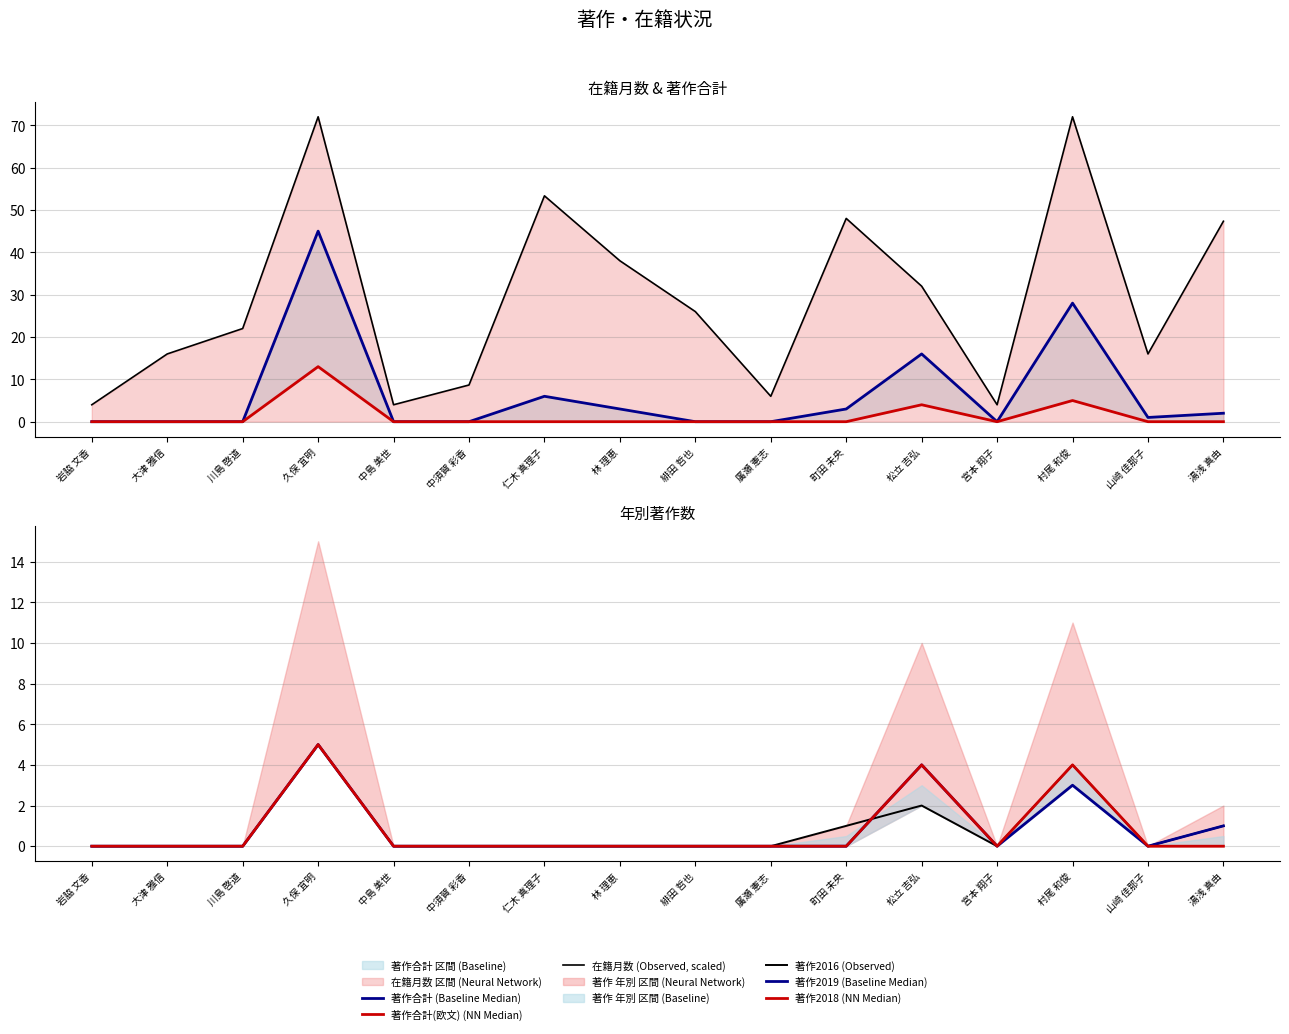

Rank the categories by 著作合計 (Baseline Median) value from highest to lowest.

久保 宜明, 村尾 和俊, 松立 吉弘, 仁木 真理子, 林 理恵, 町田 未央, 湯浅 真由, 山﨑 佳那子, 岩脇 文香, 大津 雅信, 川島 啓道, 中島 美世, 中須賀 彩香, 緋田 哲也, 廣瀬 憲志, 宮本 翔子